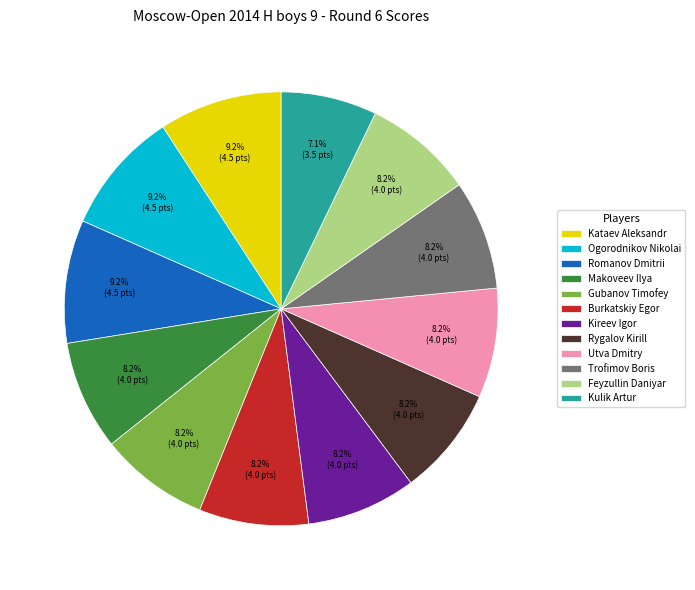

Between Kataev Aleksandr and Gubanov Timofey, which is larger?

Kataev Aleksandr